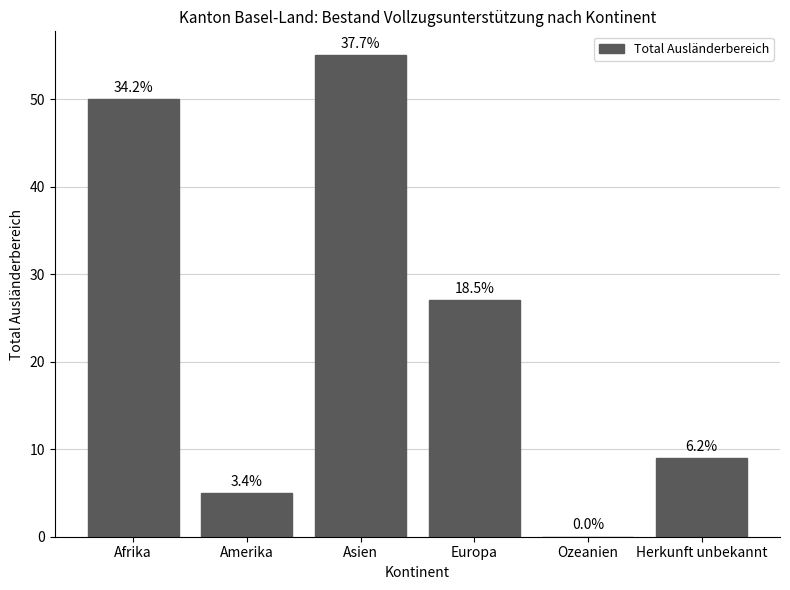

What is the value of the 2nd bar from the left?

5